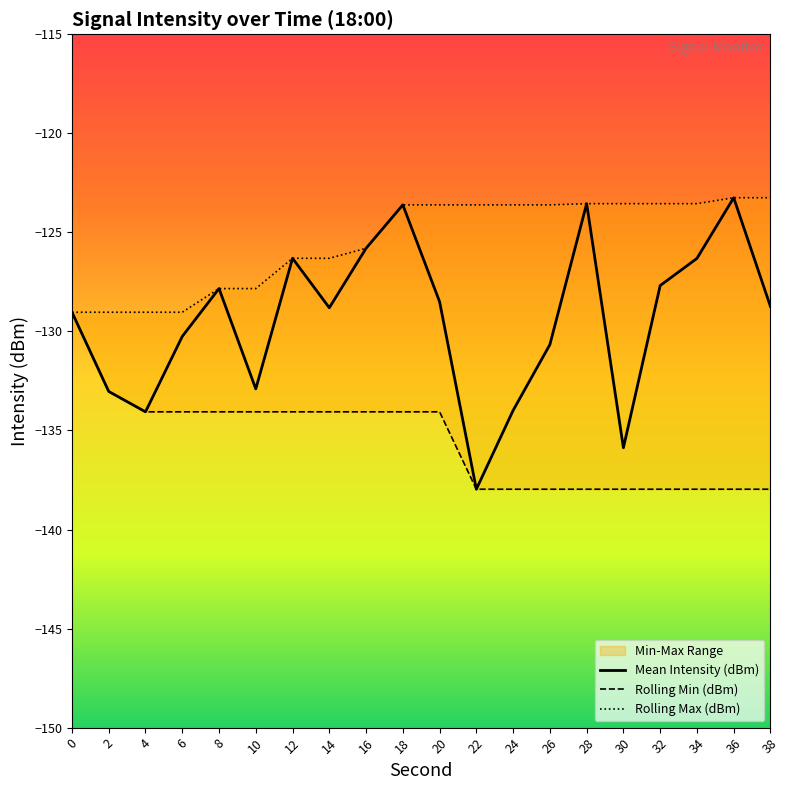

Reading right to left, list all the values displayed in this chart.

Mean Intensity (dBm): 38=-128.7	36=-123.3	34=-126.3	32=-127.7	30=-135.9	28=-123.6	26=-130.7	24=-134.0	22=-138.0	20=-128.5	18=-123.6	16=-125.8	14=-128.8	12=-126.3	10=-132.9	8=-127.8	6=-130.3	4=-134.1	2=-133.0	0=-129.0
Rolling Min (dBm): 38=-138.0	36=-138.0	34=-138.0	32=-138.0	30=-138.0	28=-138.0	26=-138.0	24=-138.0	22=-138.0	20=-134.1	18=-134.1	16=-134.1	14=-134.1	12=-134.1	10=-134.1	8=-134.1	6=-134.1	4=-134.1	2=-133.0	0=-129.0
Rolling Max (dBm): 38=-123.3	36=-123.3	34=-123.6	32=-123.6	30=-123.6	28=-123.6	26=-123.6	24=-123.6	22=-123.6	20=-123.6	18=-123.6	16=-125.8	14=-126.3	12=-126.3	10=-127.8	8=-127.8	6=-129.0	4=-129.0	2=-129.0	0=-129.0